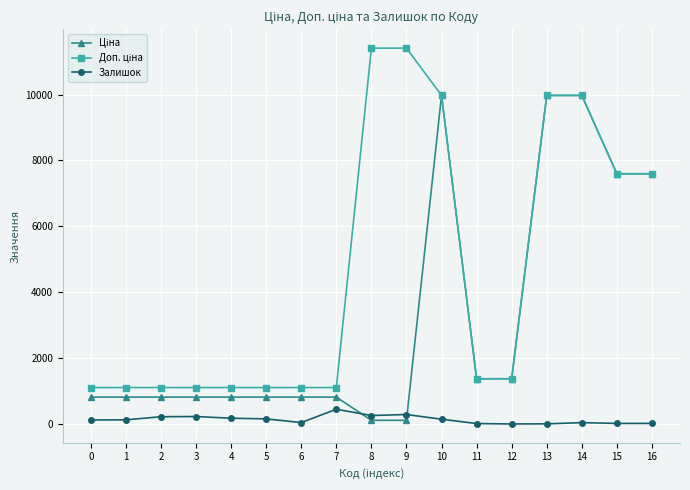

True or false: Залишок has more than 2 interior local peaks.

True